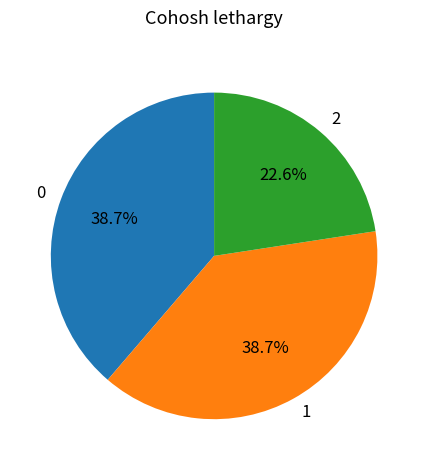

Does any single category account for the majority?

No